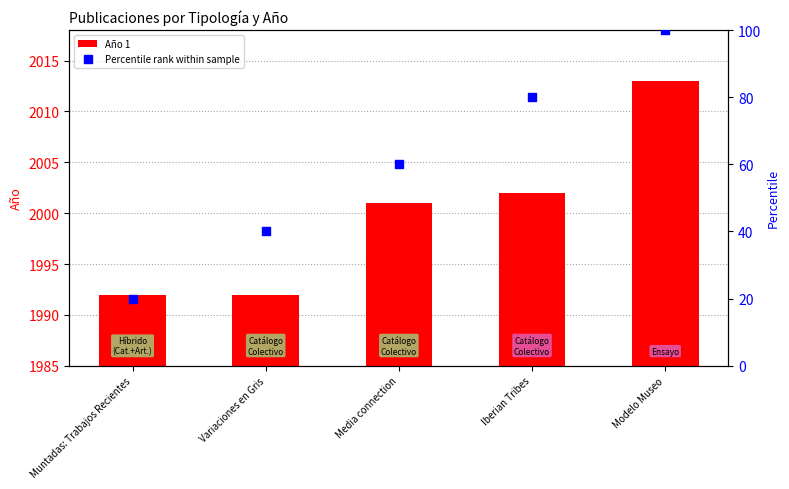

What is the total value across all series at Modelo Museo?

2113